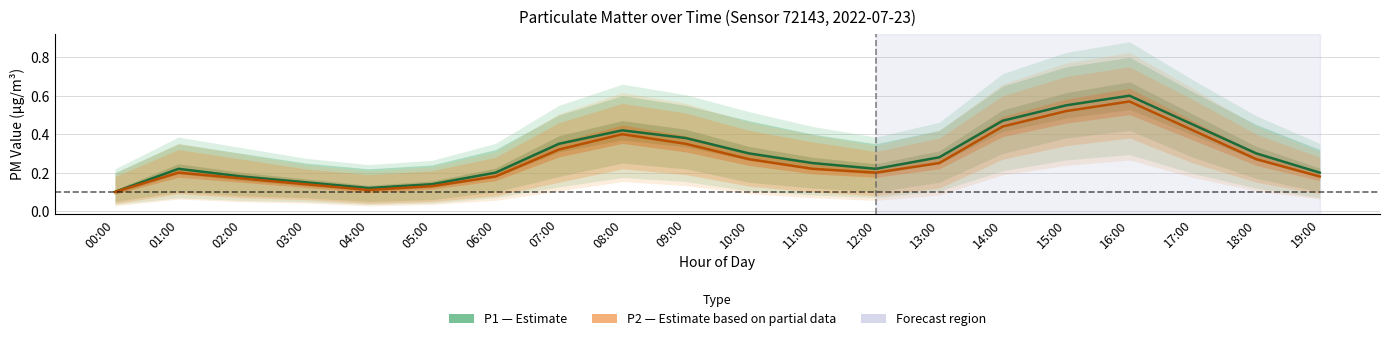

What is the label of the 13th point from the left?

12:00